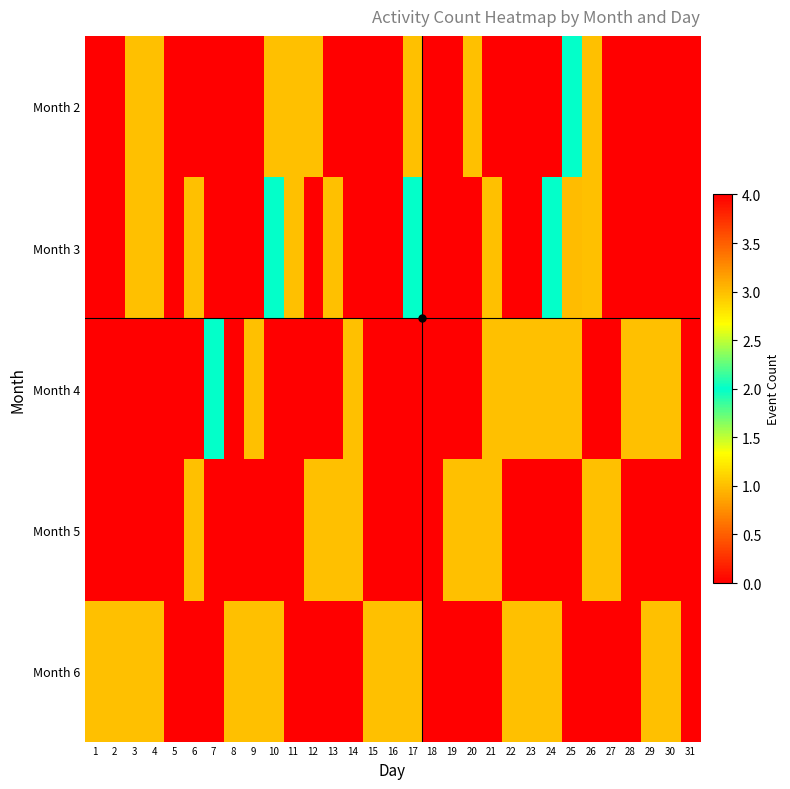

Rank the series by their maximum value, from highest to lowest.

Month 2, Month 3, Month 4, Month 5, Month 6